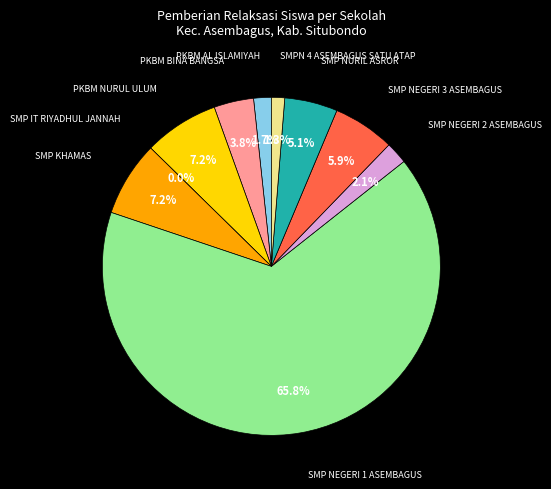

To the nearest percent, what portion does SMP NEGERI 2 ASEMBAGUS represent?

2%